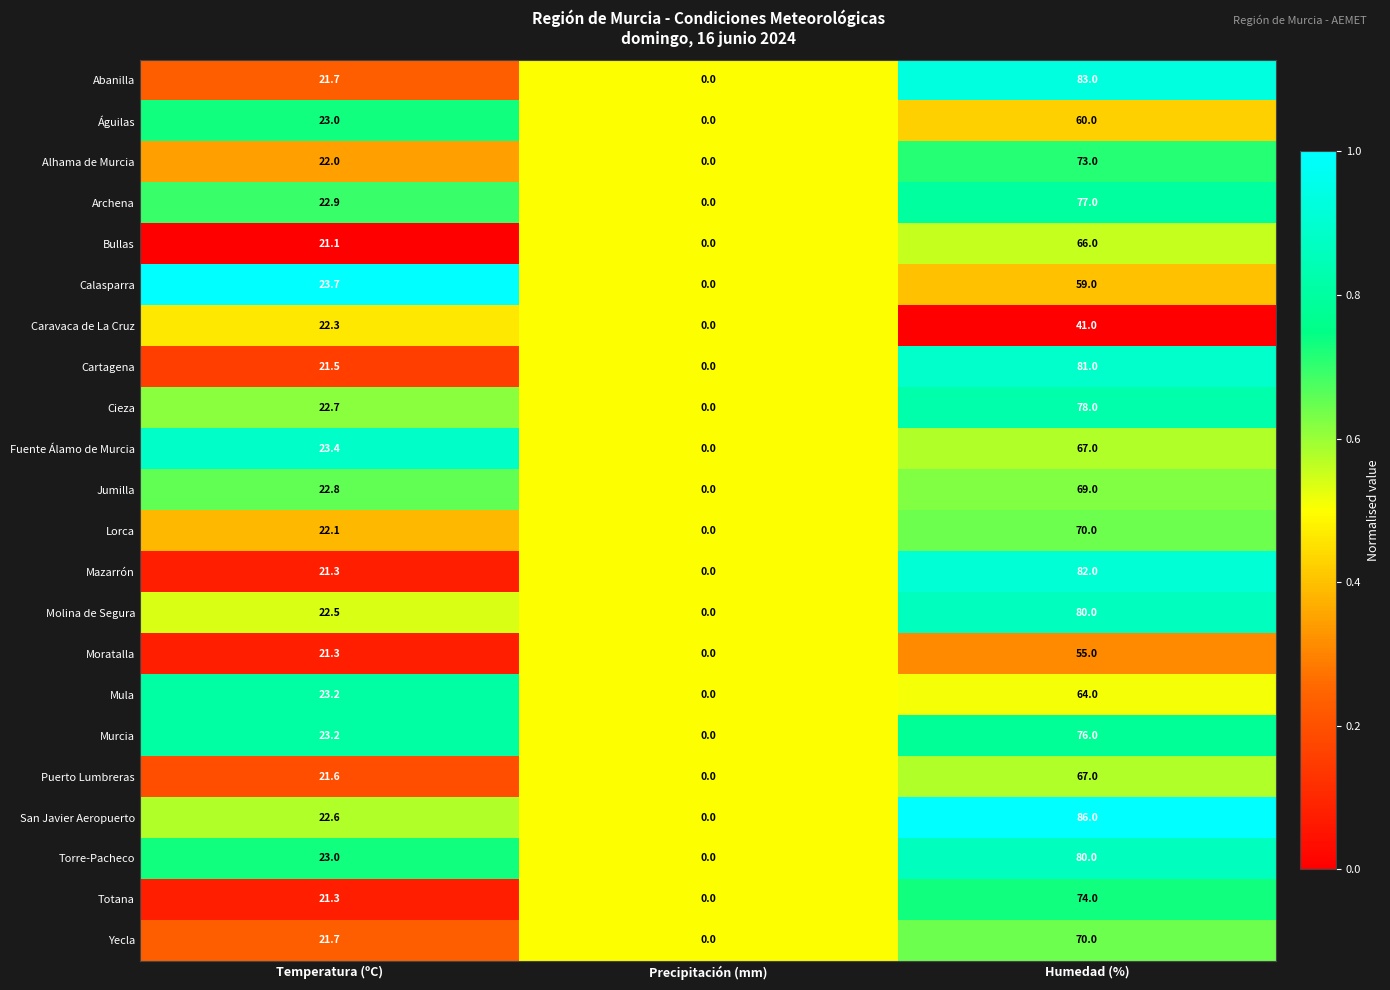

At which label is Caravaca de La Cruz closest to 20?

Temperatura (ºC)